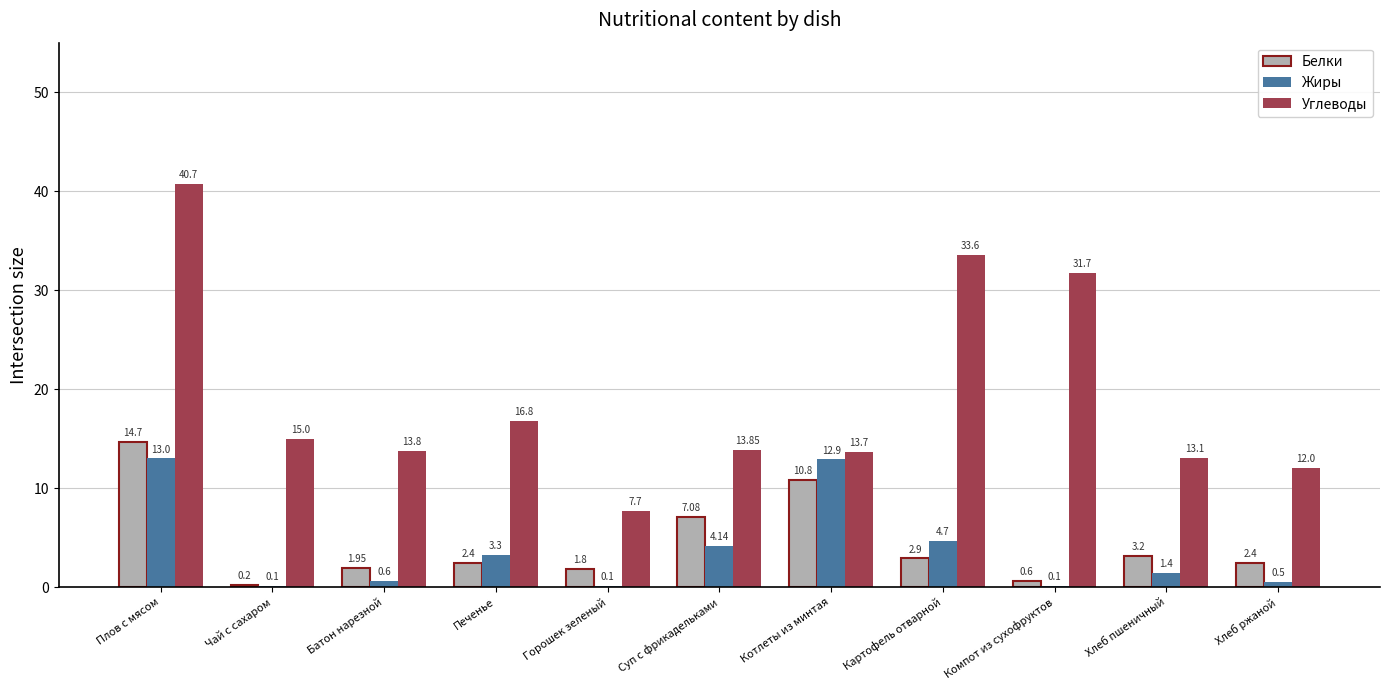

What is the sum of the Углеводы values at Компот из сухофруктов and Хлеб ржаной?

43.7